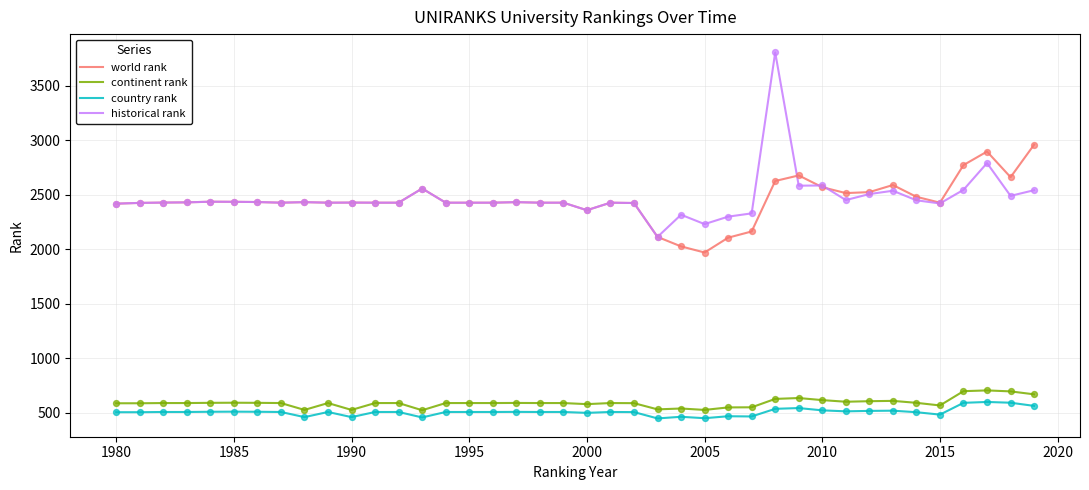

At how many categories does at least one series exceed 2094?

40